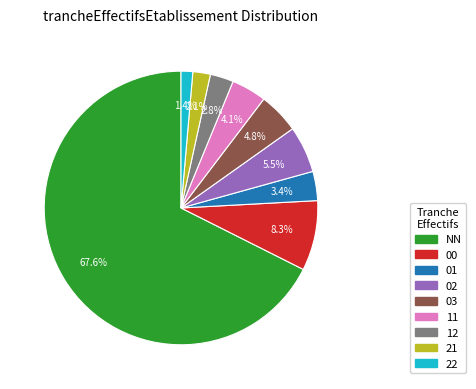

To the nearest percent, what is the difference between the 00 and 21 slice percentages?

6%